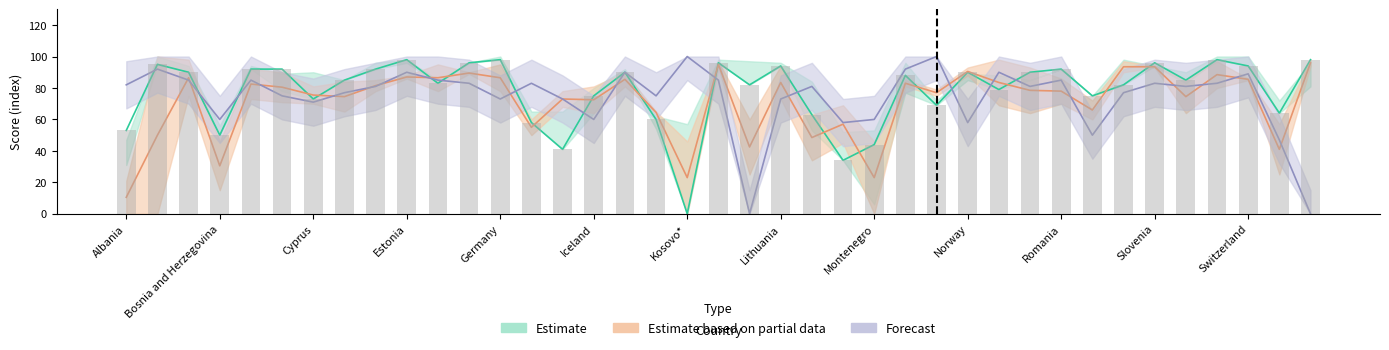

True or false: 2011 has a value of 56 at Switzerland.

False